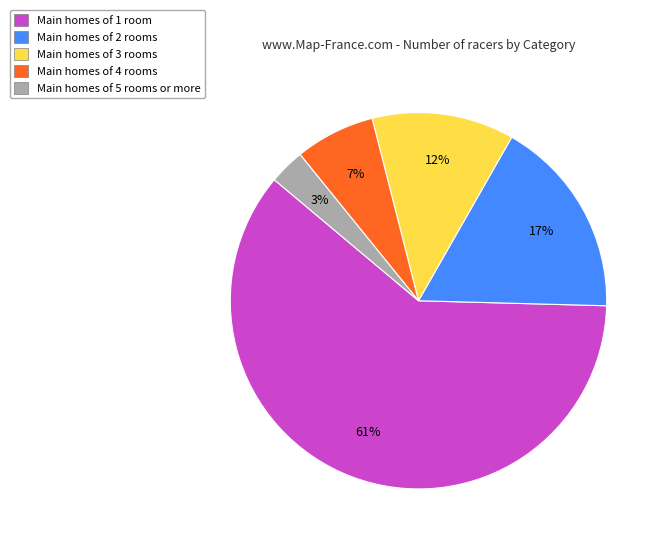

To the nearest percent, what is the difference between the largest and smallest slice percentages?

58%